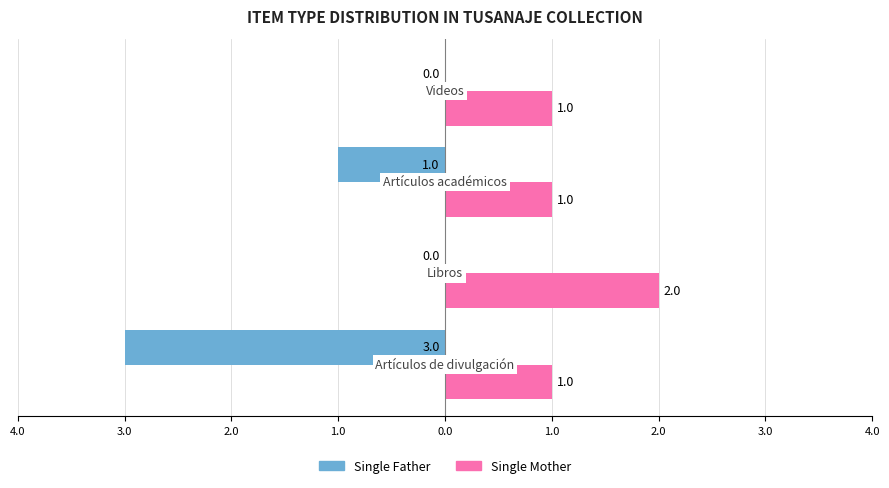

What are all the series names shown in the legend?

Single Father, Single Mother